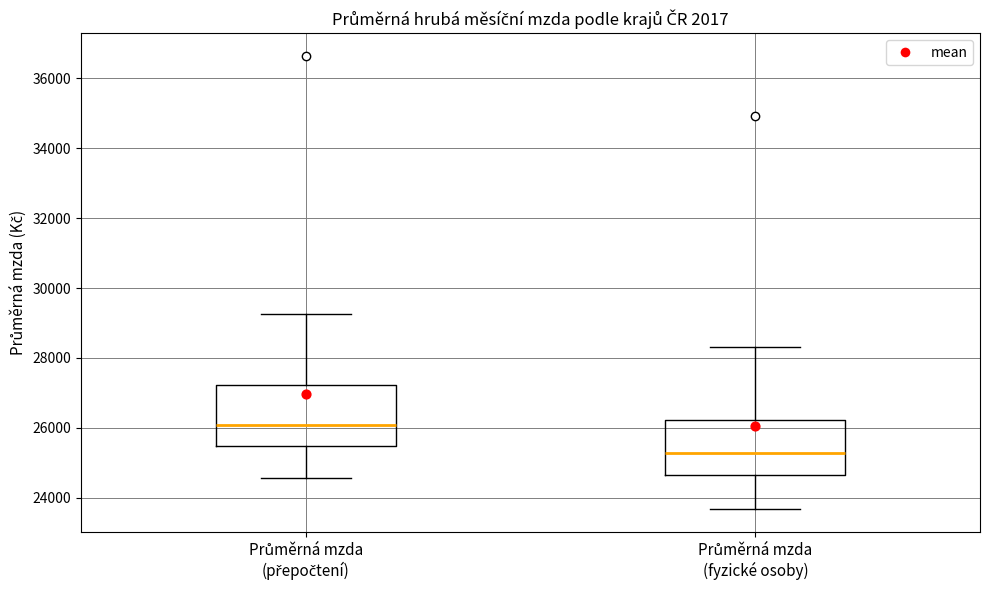

Reading left to right, read every box against the y-axis: the position of its median line, the range the box covers, and the ends of its whiskers. The values are not printed on the chart, so give them approximately, as read against the axis.

Průměrná mzda (přepočtení): median 26000, box 25400 to 27200, whiskers 24600 to 29200
Průměrná mzda (fyzické osoby): median 25200, box 24600 to 26200, whiskers 23600 to 28400